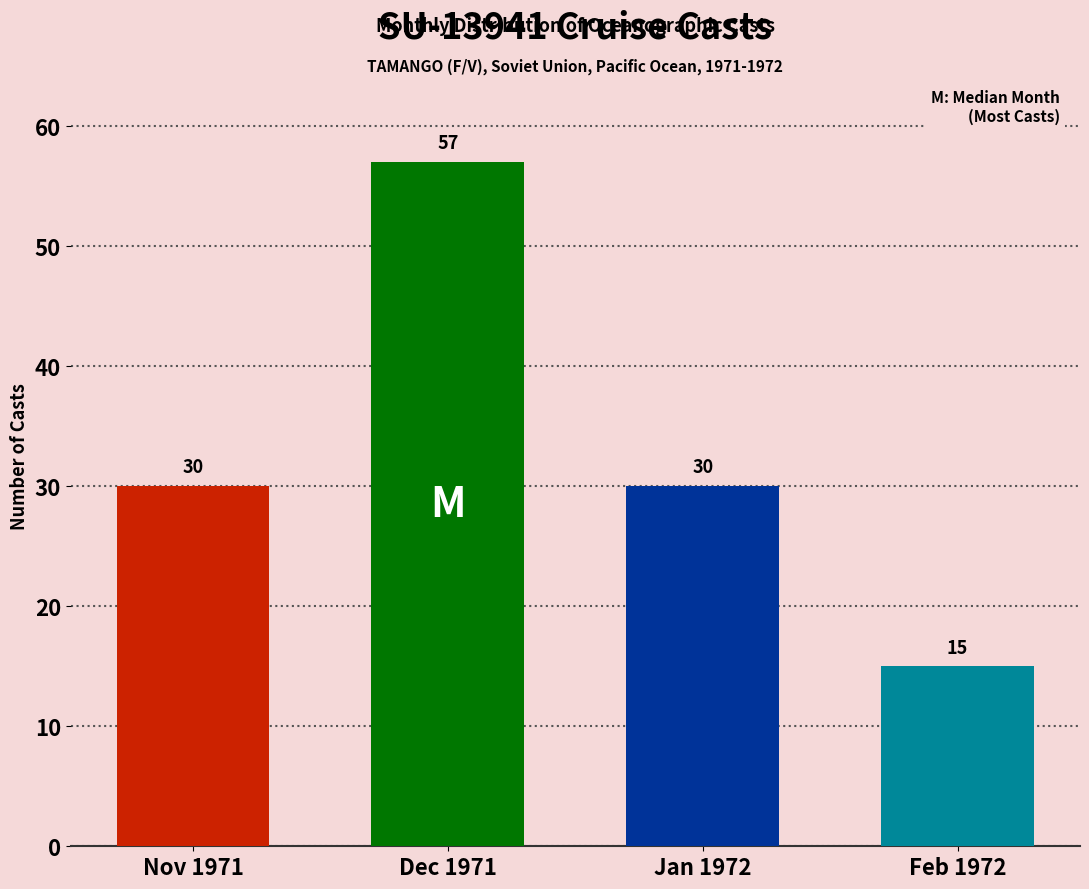

Is it true that the value at Nov 1971 is 30?

True